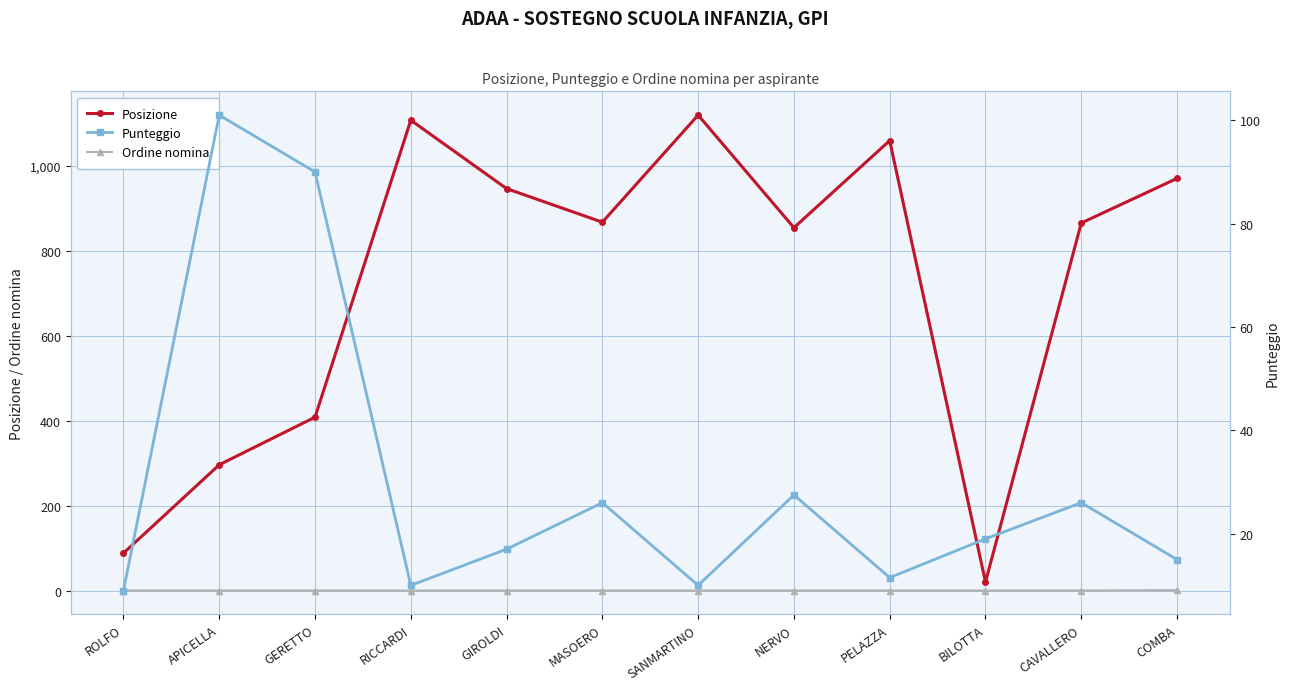

Count the Ordine nomina values in the range 1 to 2.

12